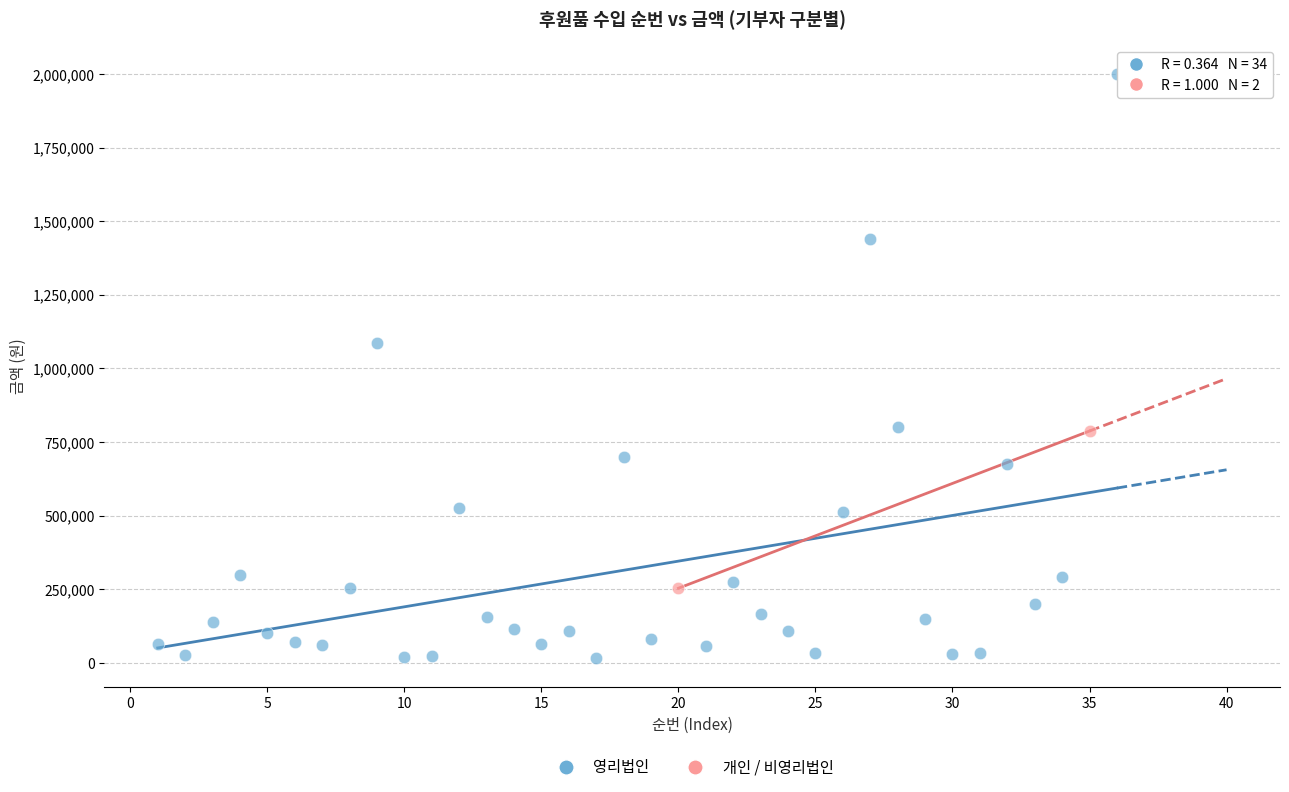

What are all the series names shown in the legend?

영리법인, 개인 / 비영리법인